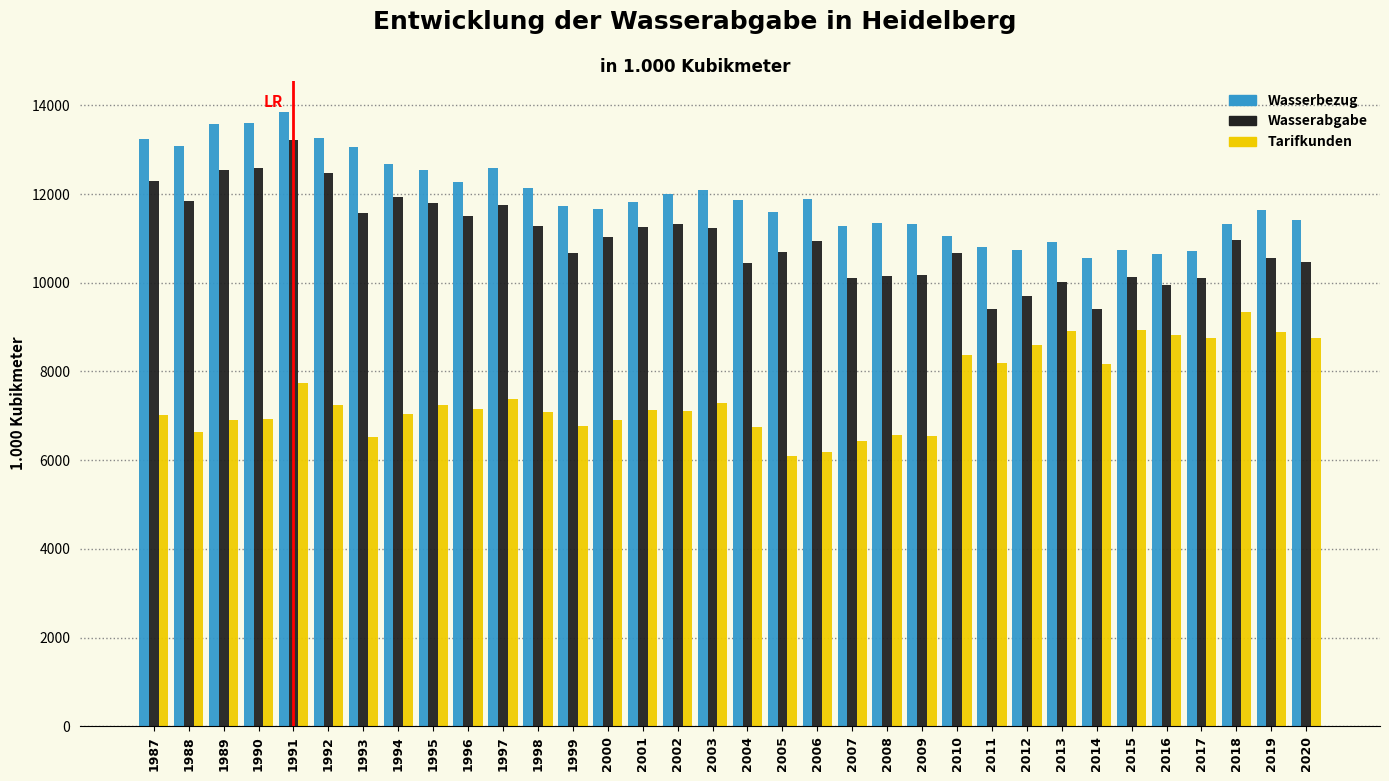

What is the difference between the highest and lowest values at 2016?

1847